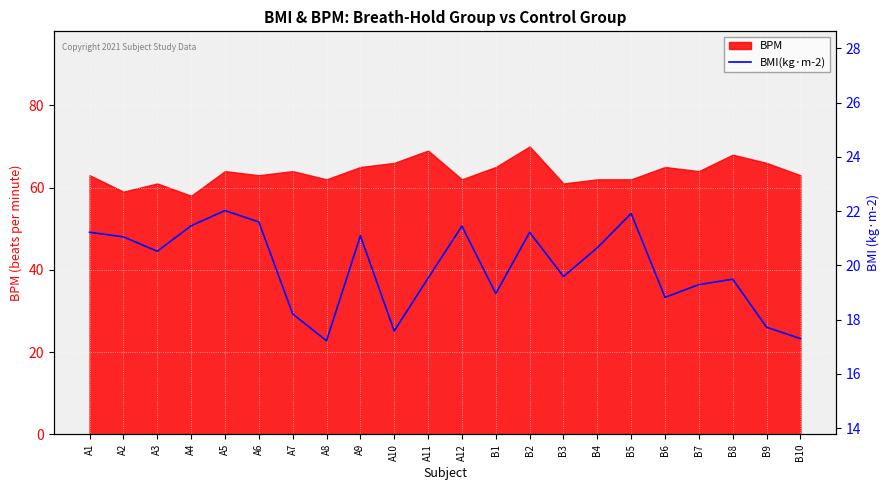

What is the difference between the values at A1 and B7?

1.9